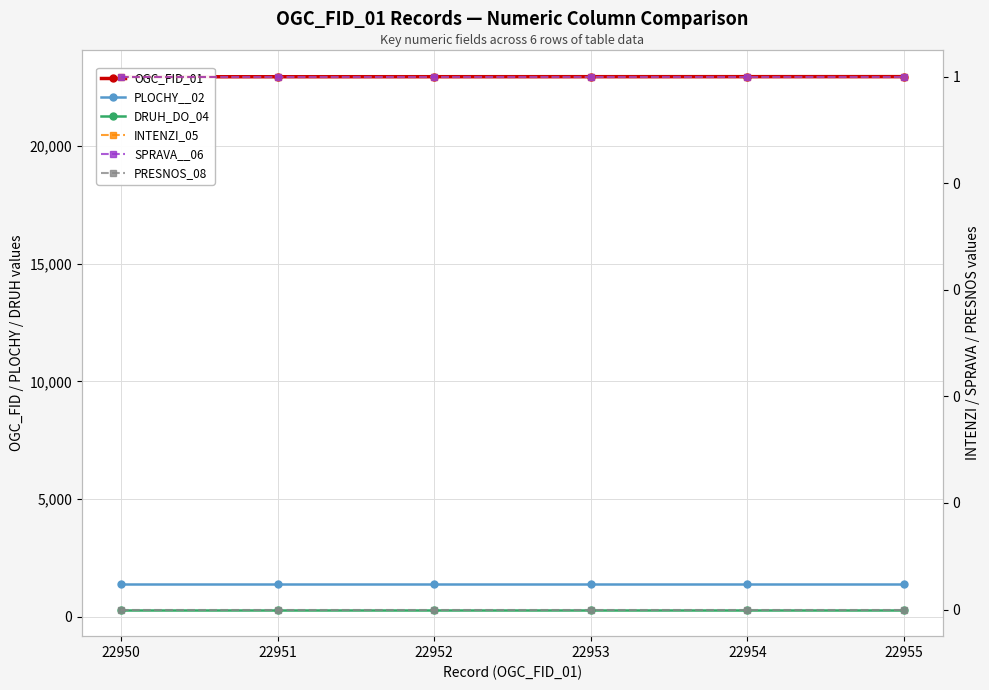

Which series has the largest total across all categories?

OGC_FID_01